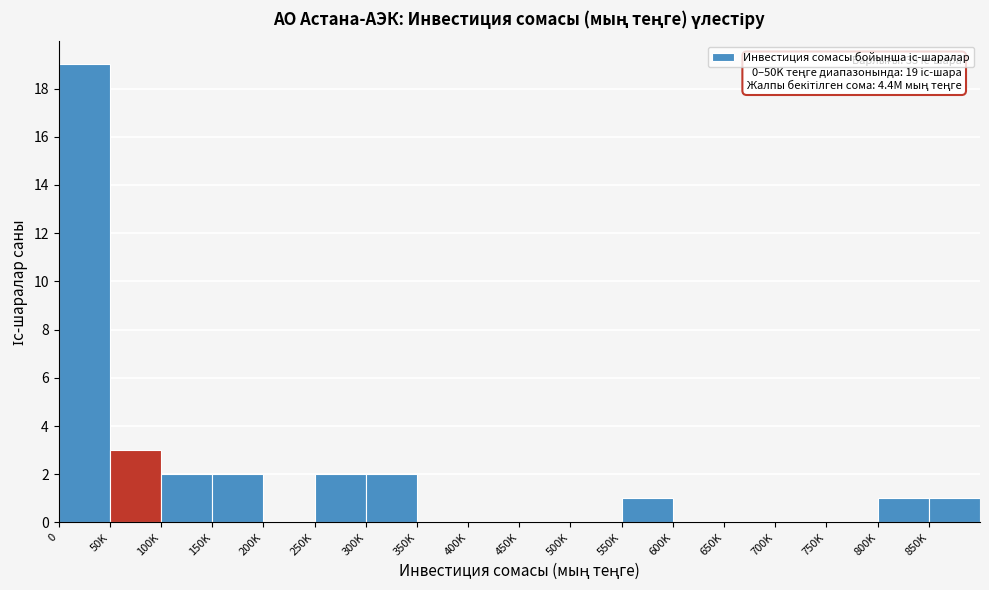

Reading left to right, transcribe all the data shown in this chart.

0=19	50K=3	100K=2	150K=2	200K=0	250K=2	300K=2	350K=0	400K=0	450K=0	500K=0	550K=1	600K=0	650K=0	700K=0	750K=0	800K=1	850K=1